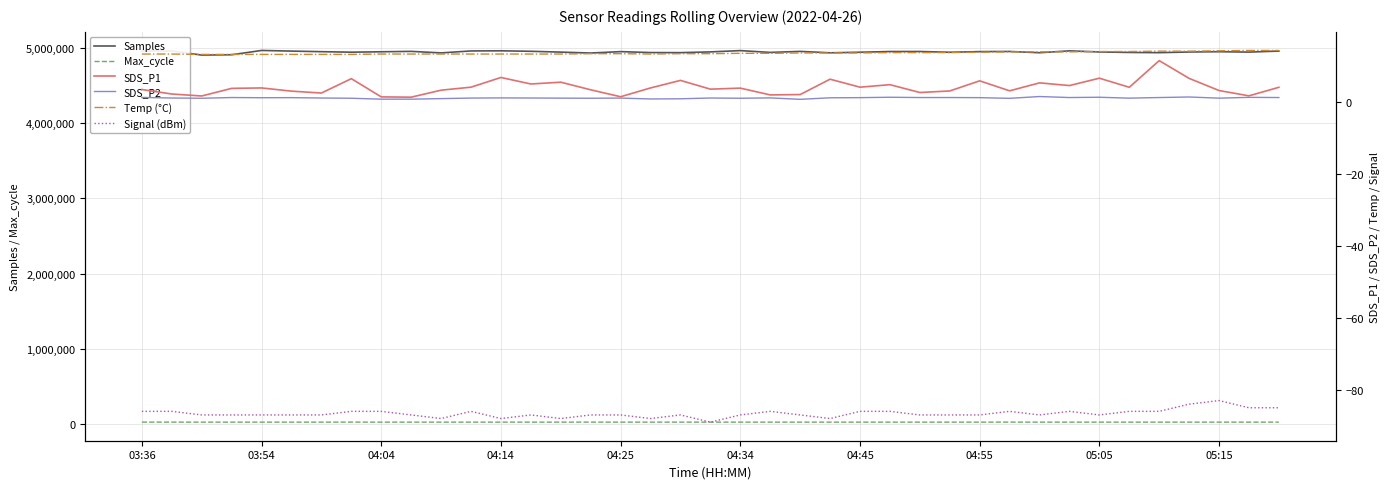

In Signal (dBm), how many points are lower than both neighbors (excluding endpoints)?

8